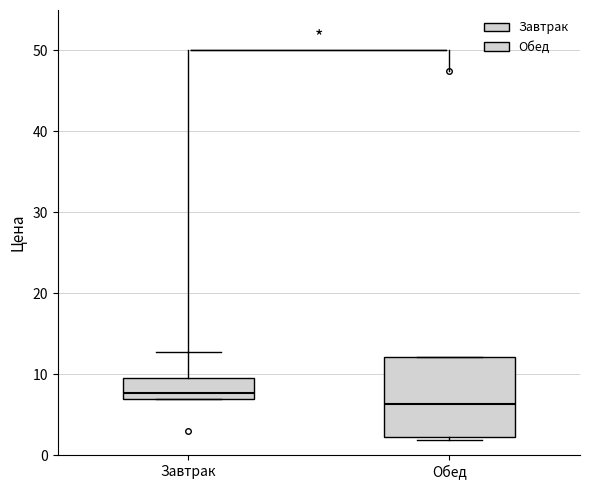

Reading left to right, transcribe this box plot: for each box, give where its median line is, the range the box spans, and where its two whiskers end, as read against the y-axis. The values are not printed on the chart, so give them approximately, as read against the axis.

Завтрак: median 8, box 7 to 10, whiskers 7 to 13
Обед: median 6, box 2 to 12, whiskers 2 (just below the box's lower edge) to 12